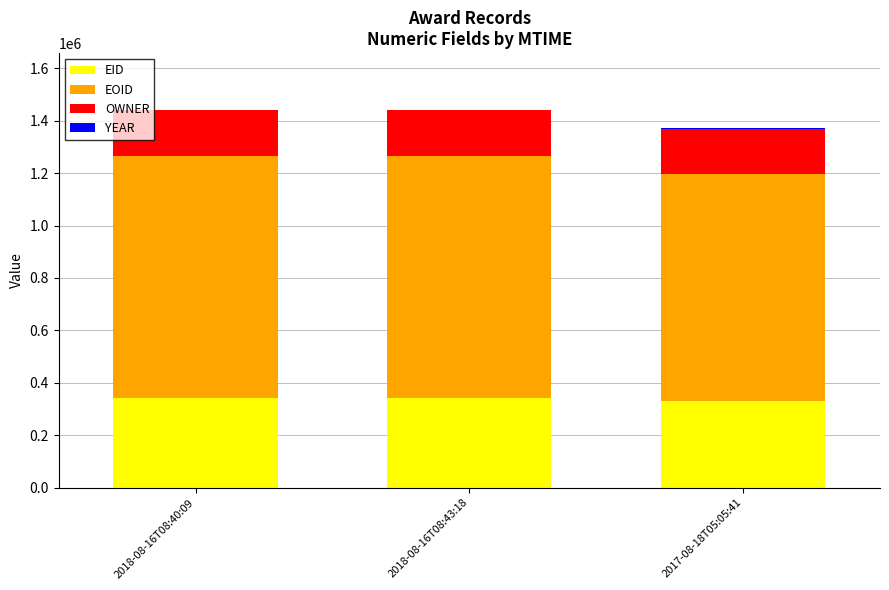

The value of EID at 2018-08-16T08:43:18 is 77607. True or false?

False